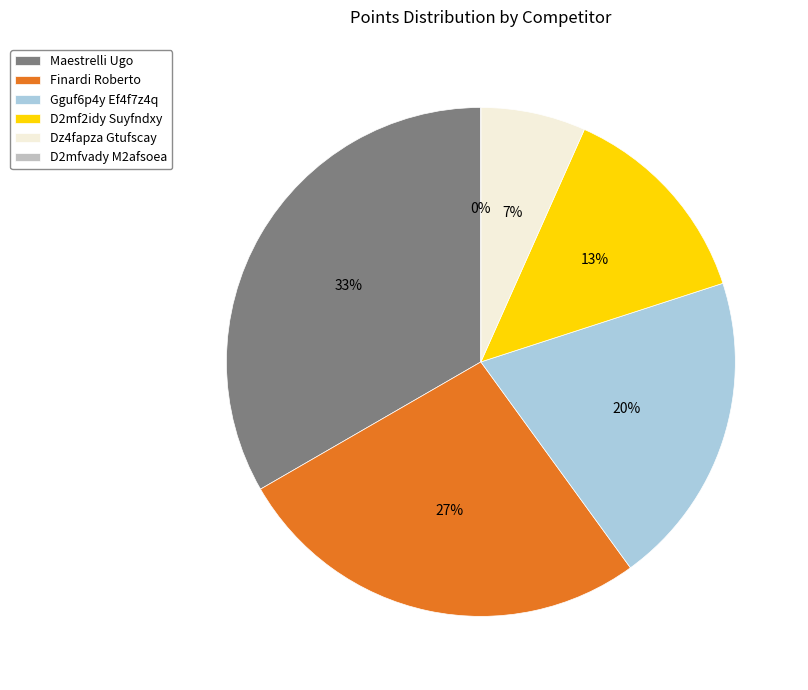

Between D2mfvady M2afsoea and Dz4fapza Gtufscay, which is larger?

Dz4fapza Gtufscay